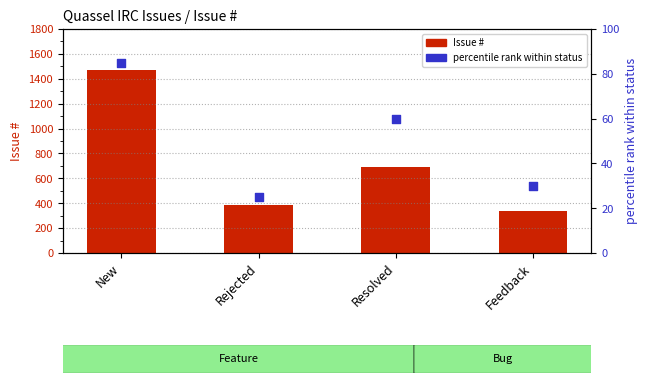

What are all the series names shown in the legend?

Issue #, percentile rank within status